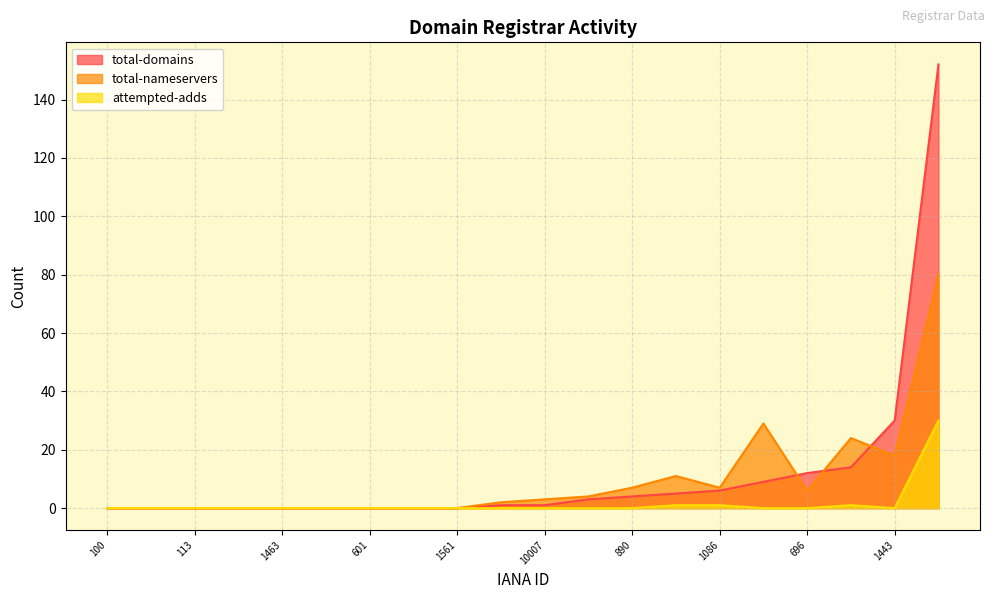

At which category is the sum across all series the highest?

1345